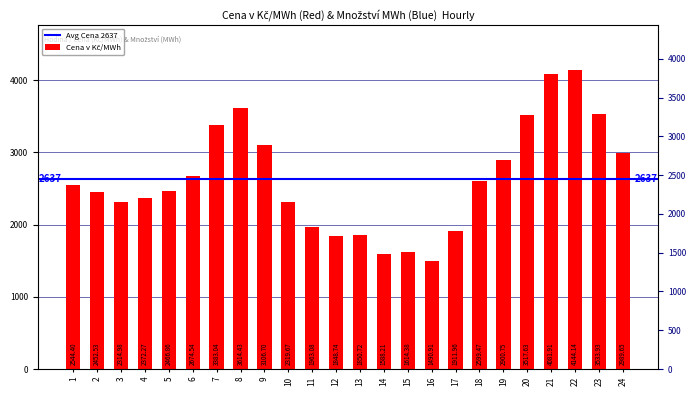

Reading right to left, what are all the values shown in this chart?

2989.7	3533.9	4144.1	4081.9	3517.6	2900.8	2599.5	1912.0	1490.9	1614.4	1588.2	1850.7	1848.7	1963.1	2319.7	3106.7	3614.4	3383.0	2674.5	2466.9	2372.3	2315.0	2452.5	2544.4